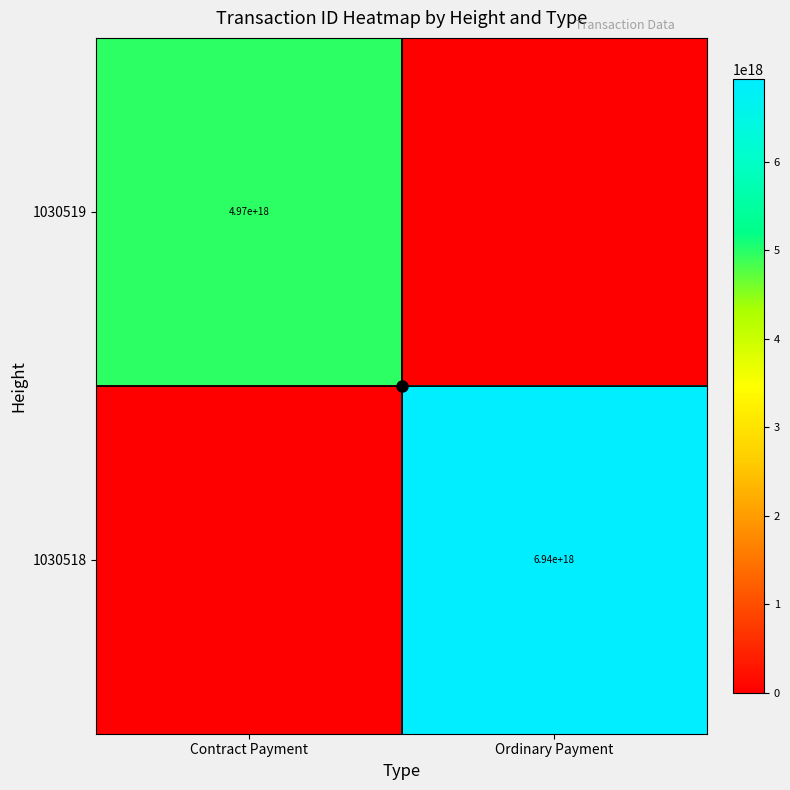

Count the 1030519 values in the range 0 to 4965086260567764992.

2